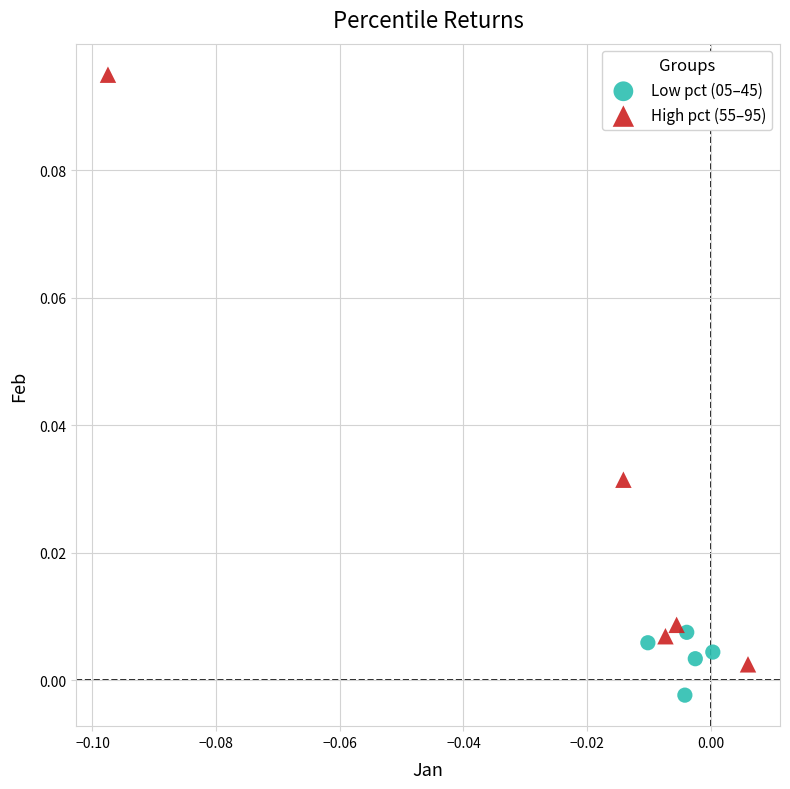

Which series contains the highest Y value?

High pct (55–95)